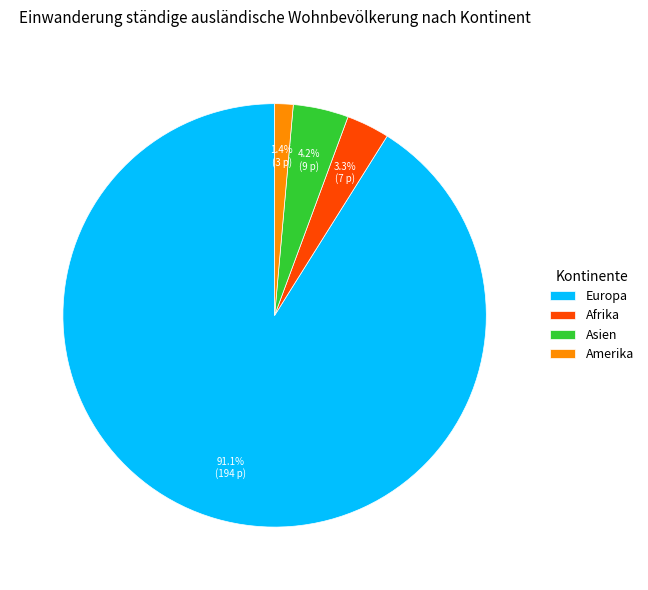

Which has a higher value, Amerika or Europa?

Europa